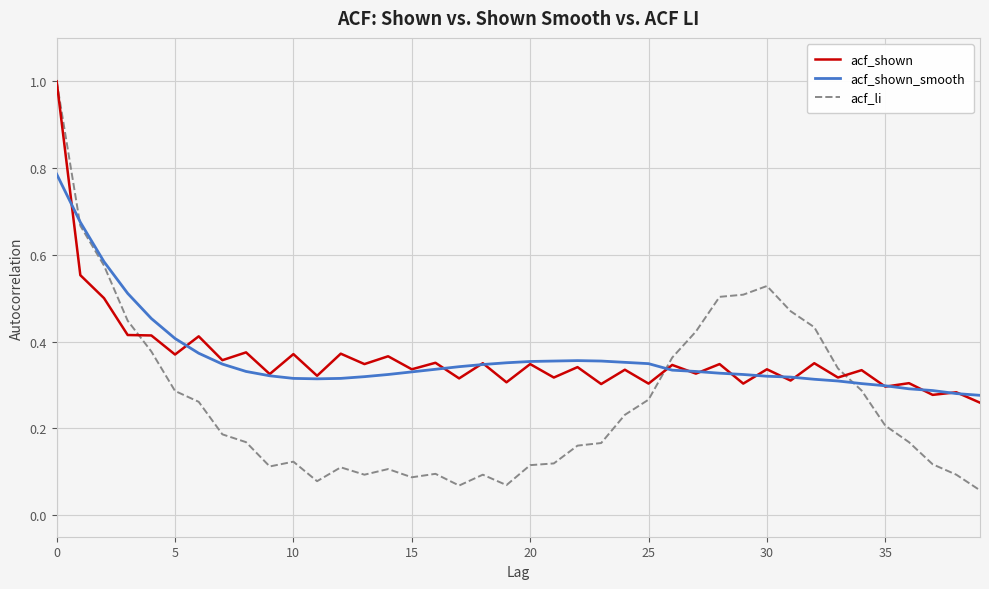

Which series has the widest spread of values?

acf_li